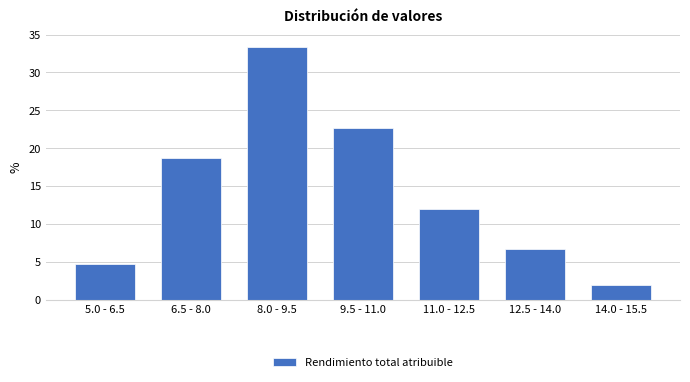

Reading left to right, list all the values displayed in this chart.

5.0 - 6.5=4.7	6.5 - 8.0=18.7	8.0 - 9.5=33.3	9.5 - 11.0=22.7	11.0 - 12.5=12.0	12.5 - 14.0=6.7	14.0 - 15.5=2.0